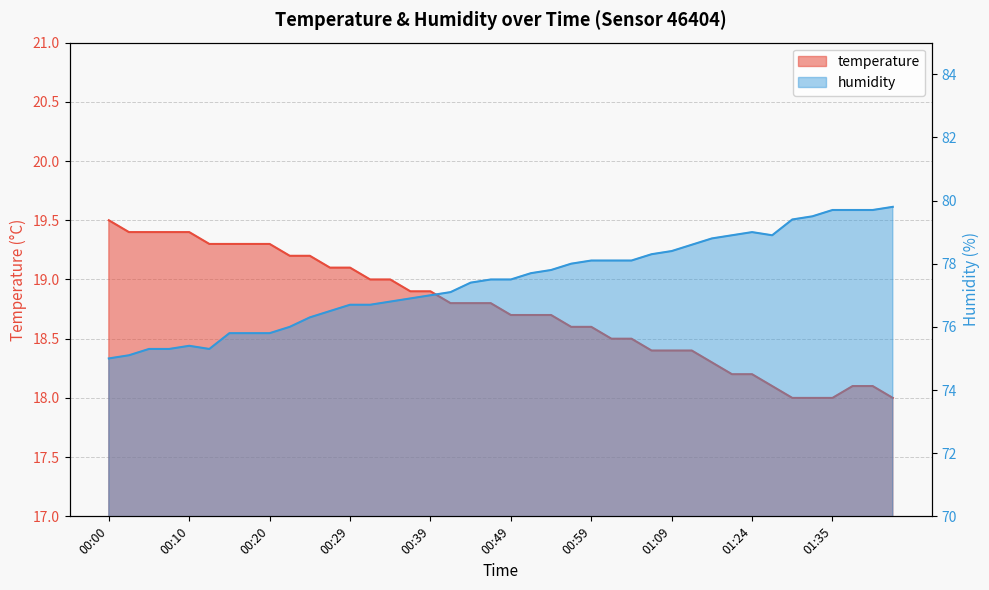

What are all the series names shown in the legend?

temperature, humidity